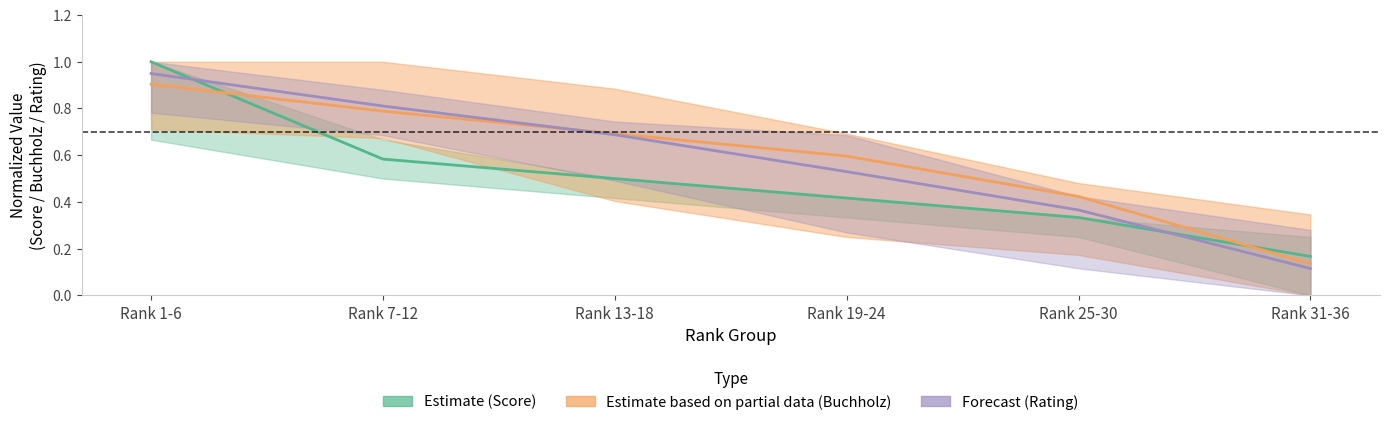

At which label does Estimate based on partial data (Buchholz) reach its peak?

Rank 1-6